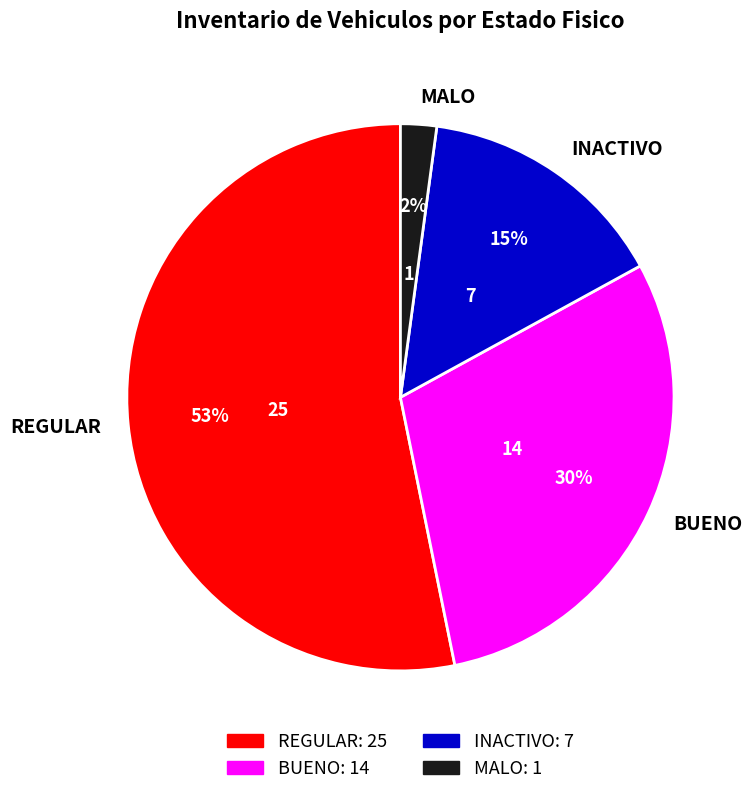

To the nearest percent, what is the difference between the largest and smallest slice percentages?

51%